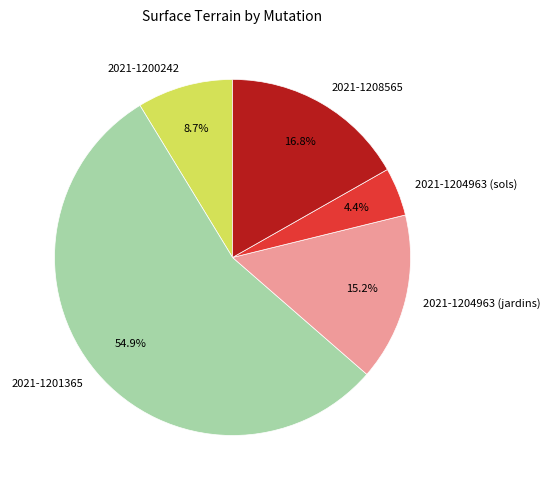

Rank the categories by value from lowest to highest.

2021-1204963 (sols), 2021-1200242, 2021-1204963 (jardins), 2021-1208565, 2021-1201365